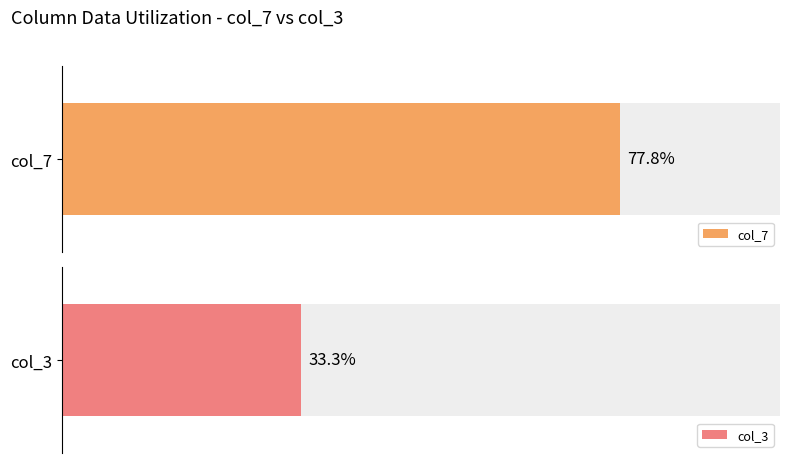

Which series has the largest range (max minus min)?

col_7